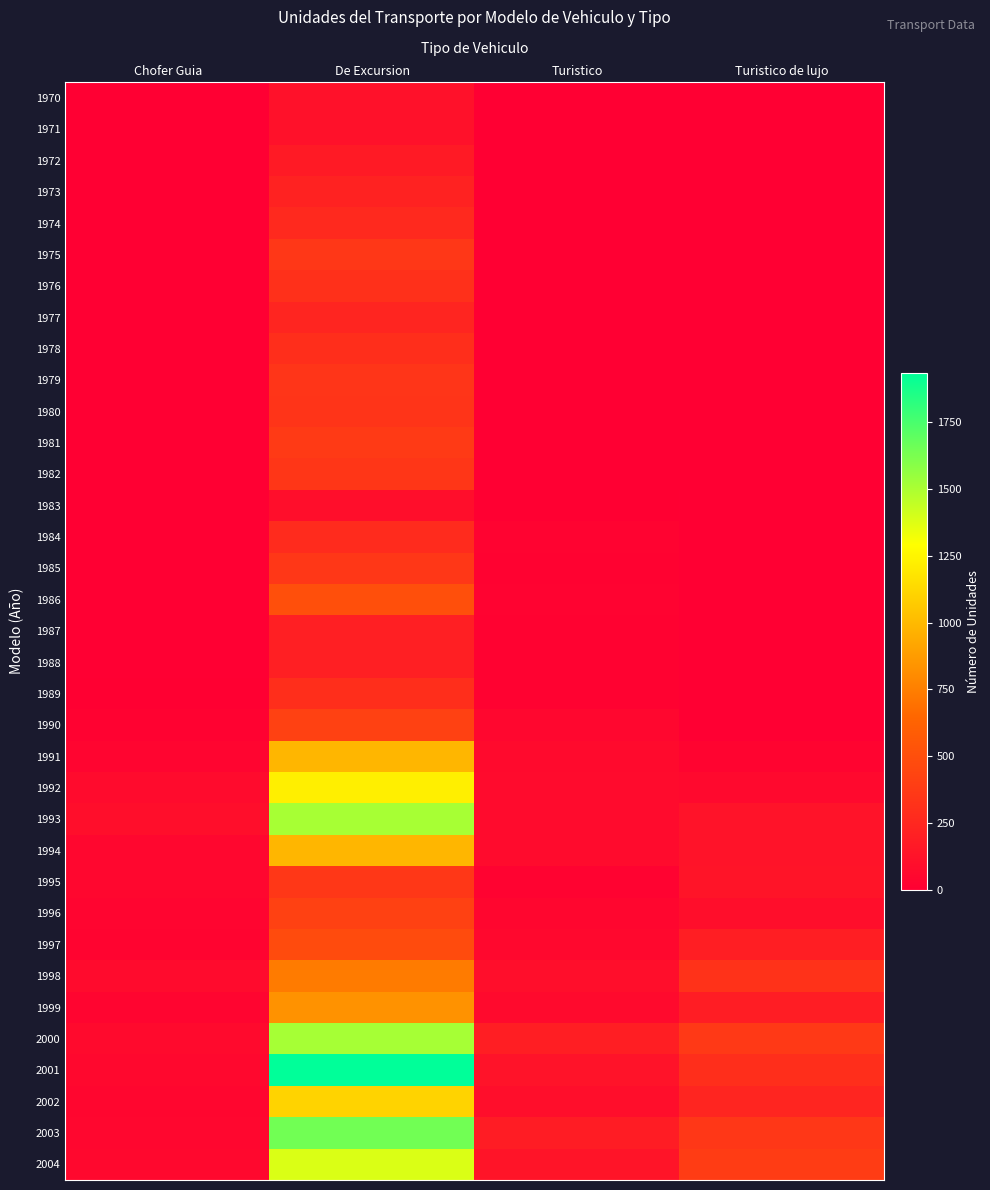

What is the total value across all series at Turistico?

1496